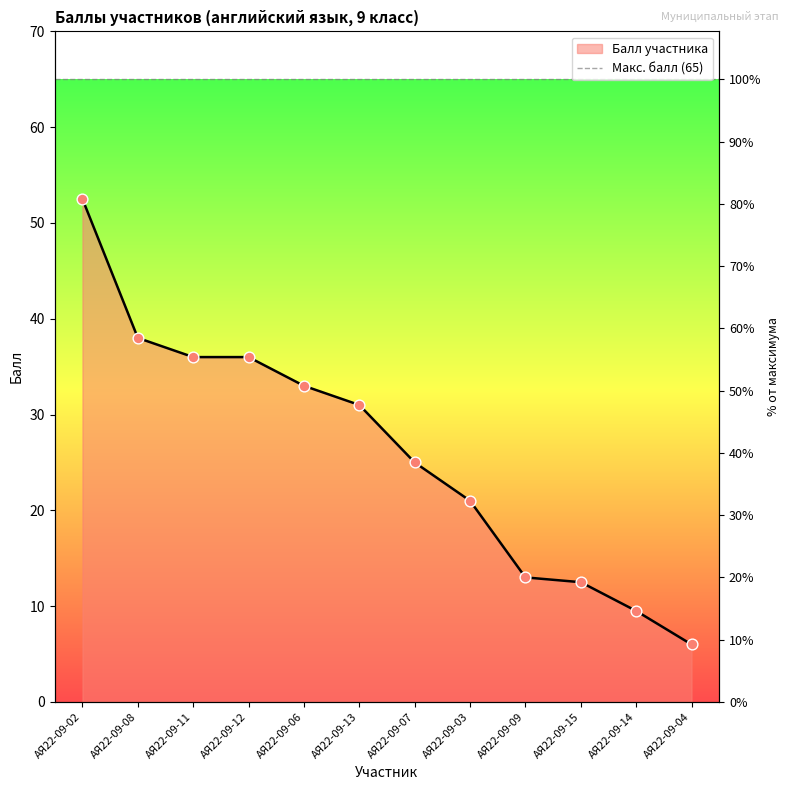

What is the change in value from АЯ22-09-12 to АЯ22-09-04?

-30.0